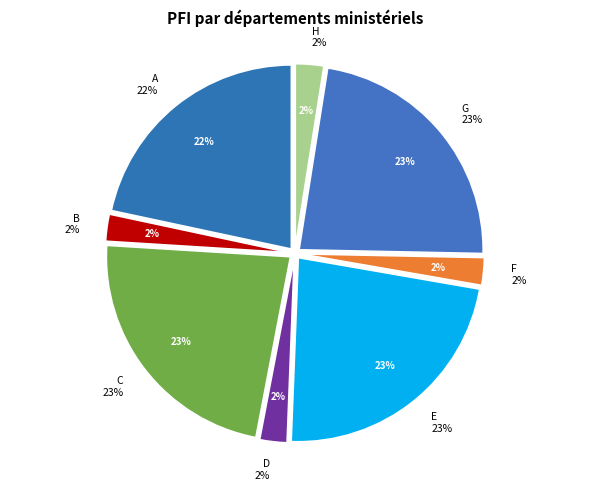

True or false: B accounts for 2% of the total.

True